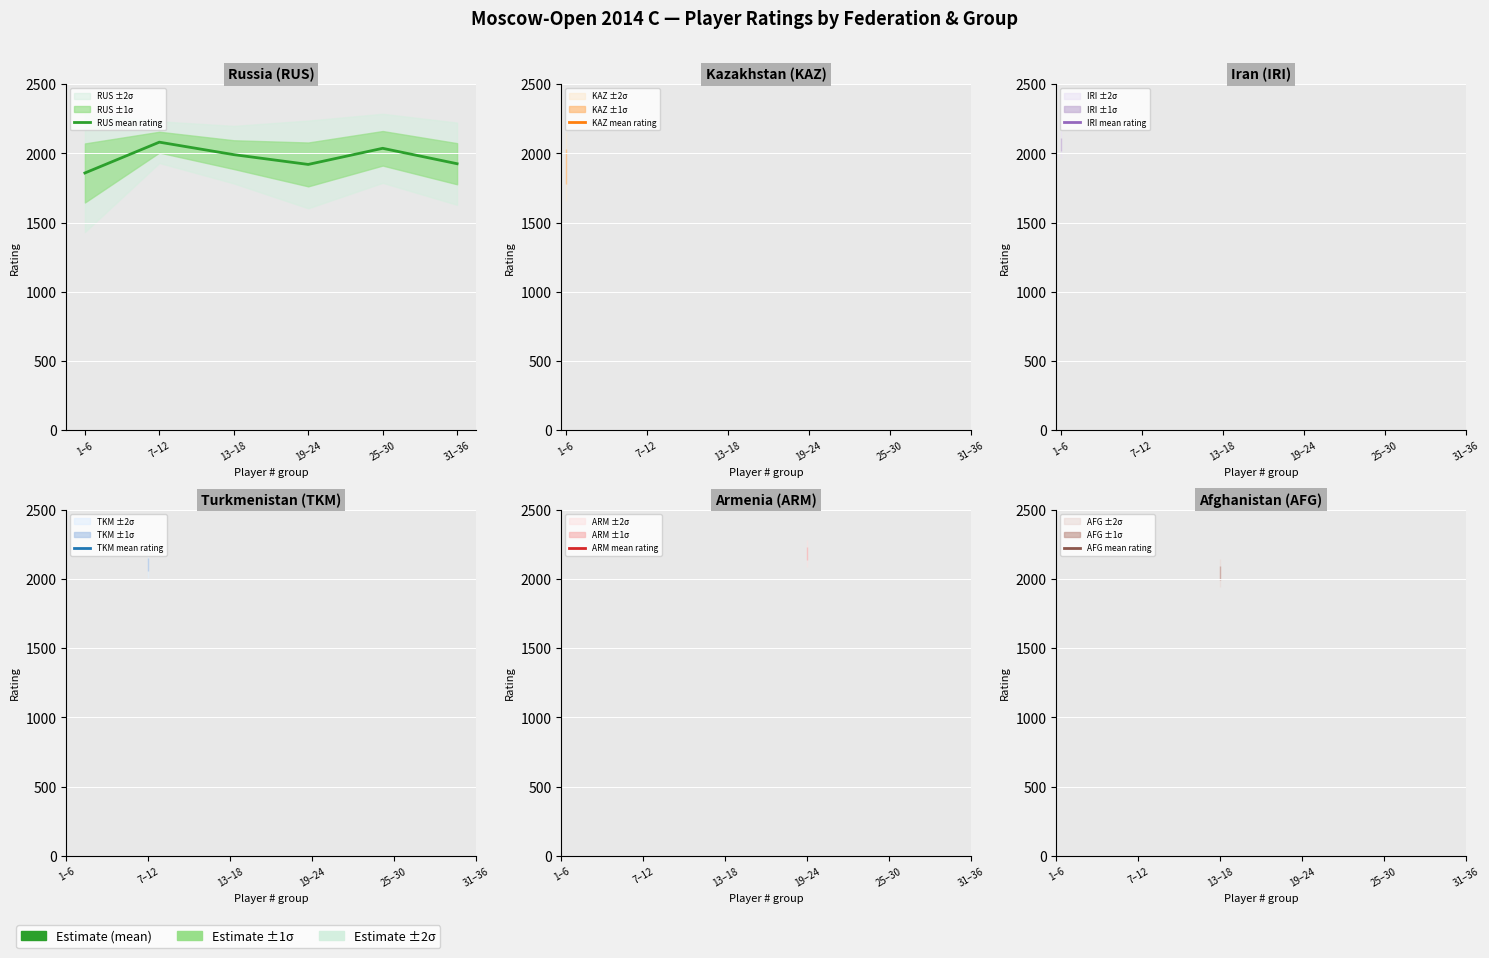

How many lines are shown in the chart?

1